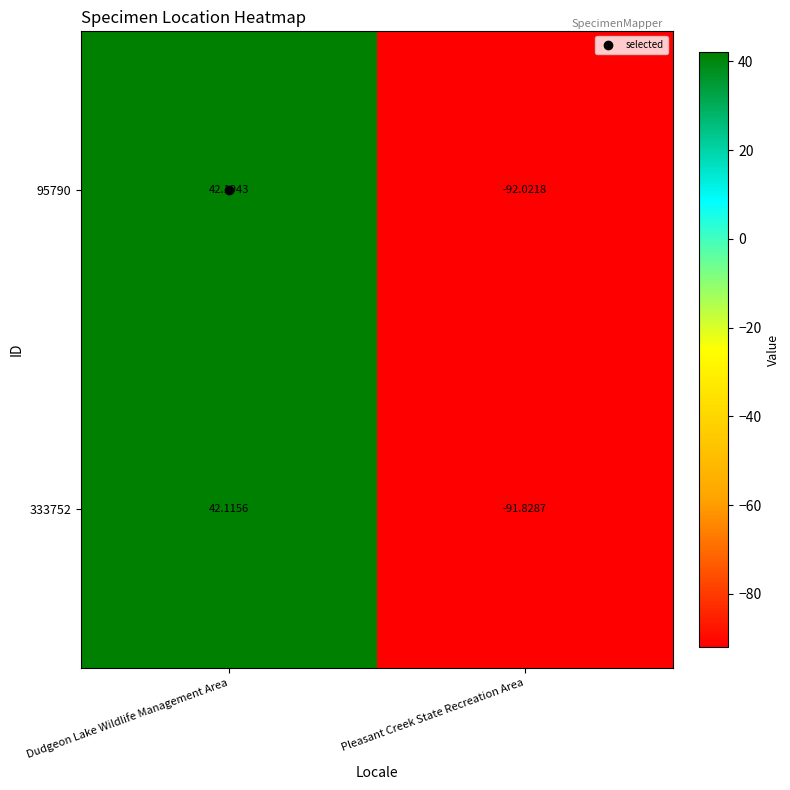

What is the maximum value shown in the chart?

42.2